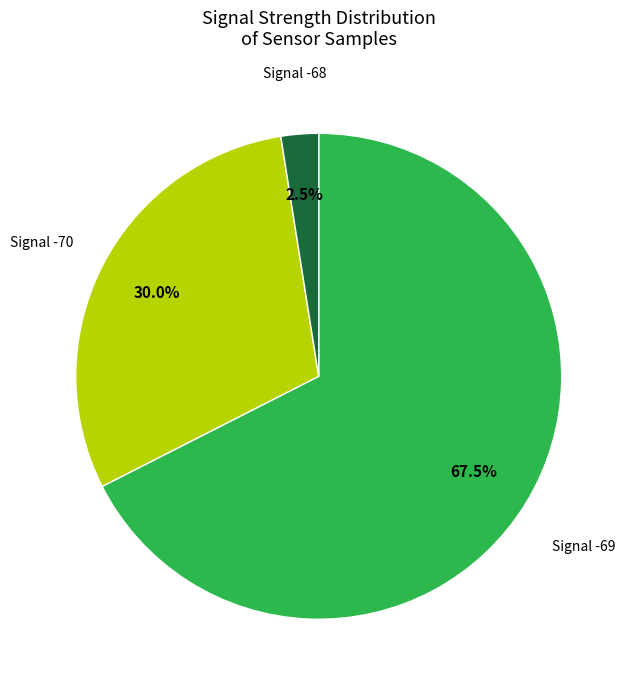

Is there a majority slice in this chart?

Yes